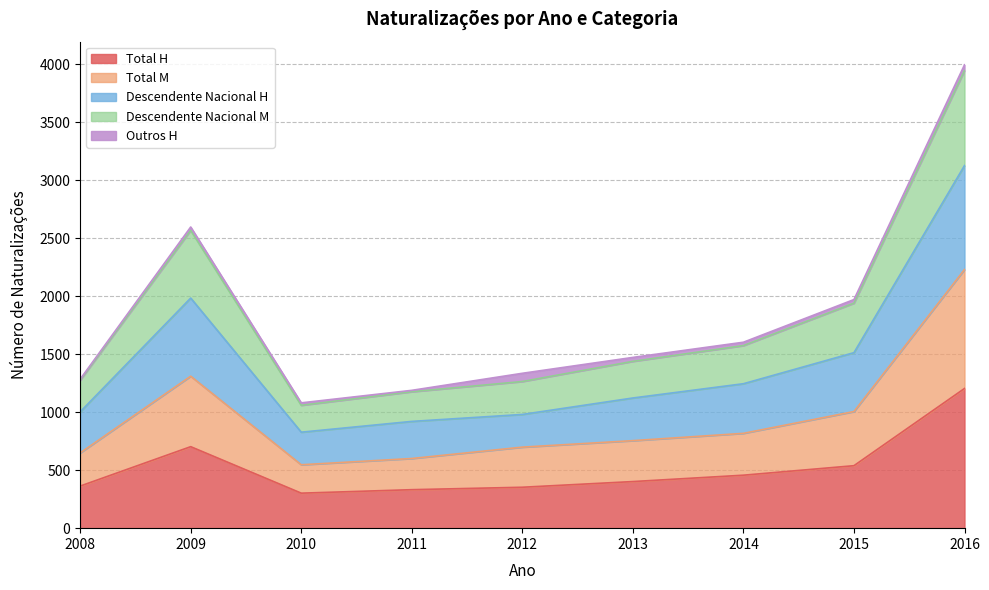

At which label does Total H reach its peak?

2016